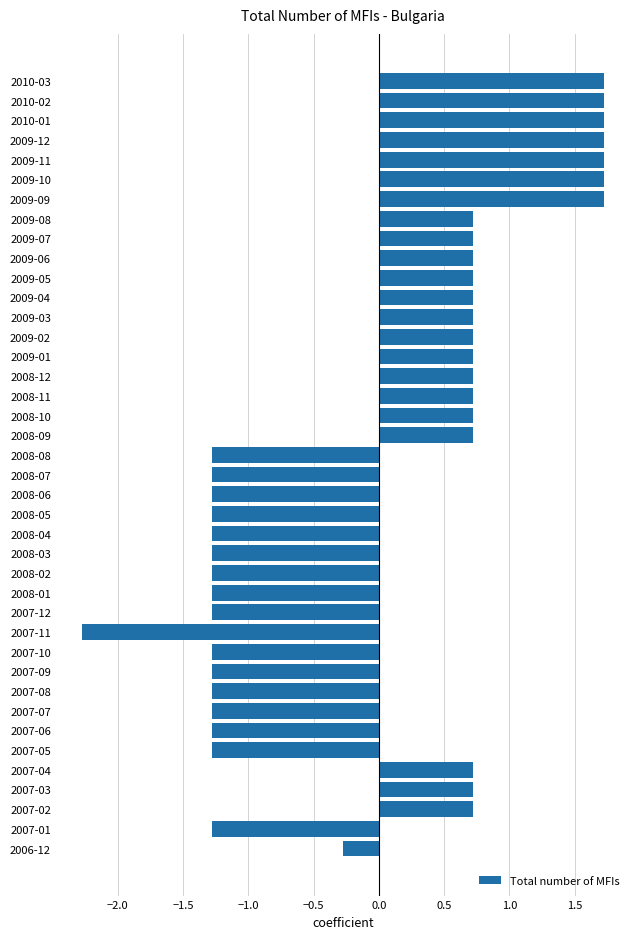

Is it true that the value at 2009-01 is 1.0?

False